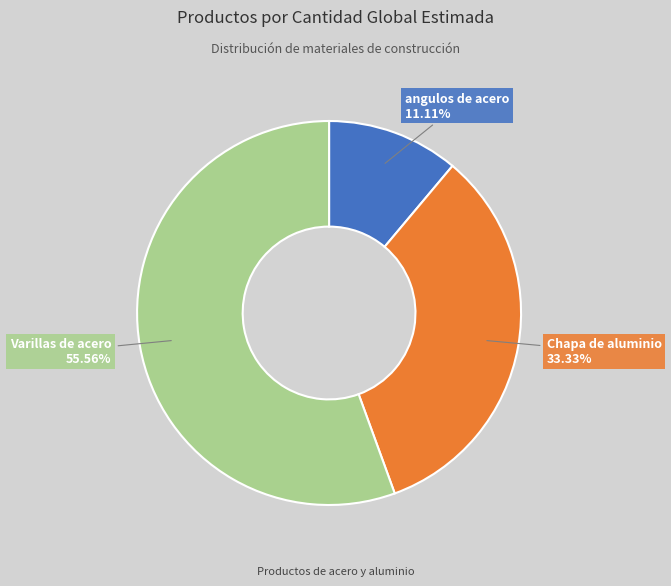

To the nearest percent, what percentage of the pie is Varillas de acero?

56%